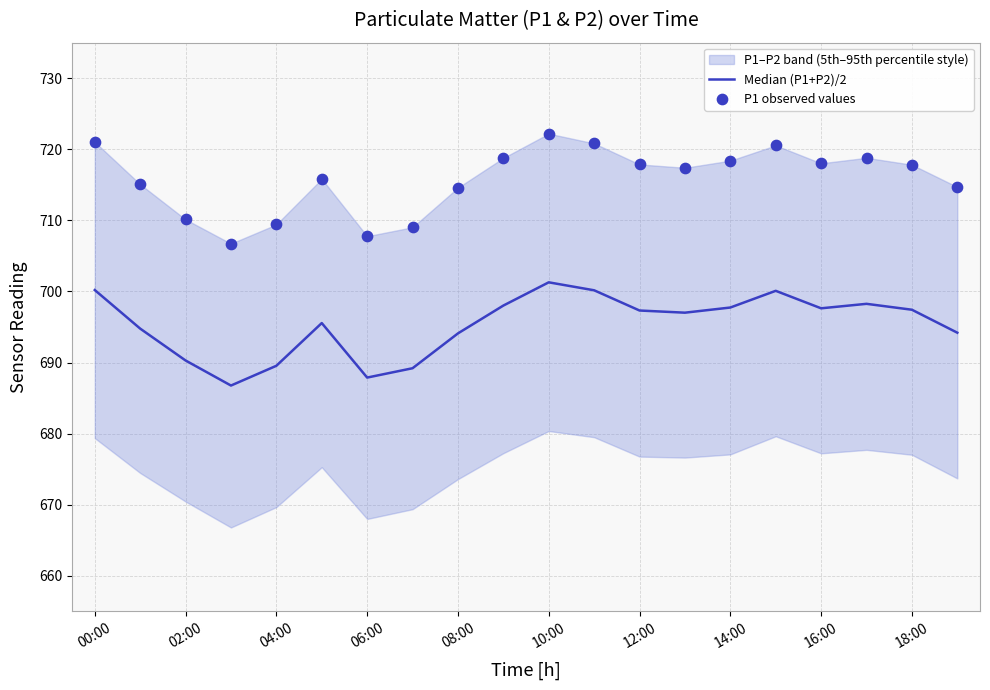

Is the value of Median (P1+P2)/2 at 14 greater than the value of P1 observed values at 11?

No